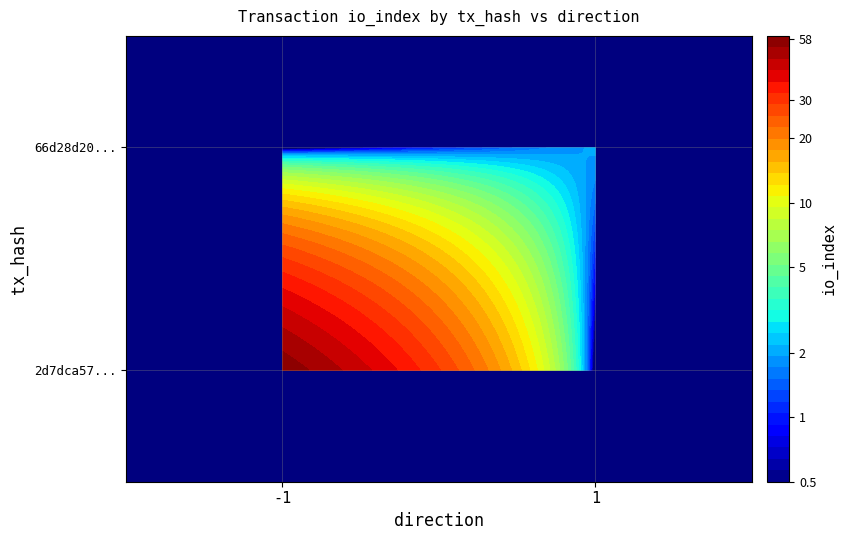

Reading left to right, extract all data points from this chart.

2d7dca57b22f51d4a006e49610fd87ef28f22ed: -1	58
66d28d20067ff1156da717d48aaf767a0ca9de5: 1	2